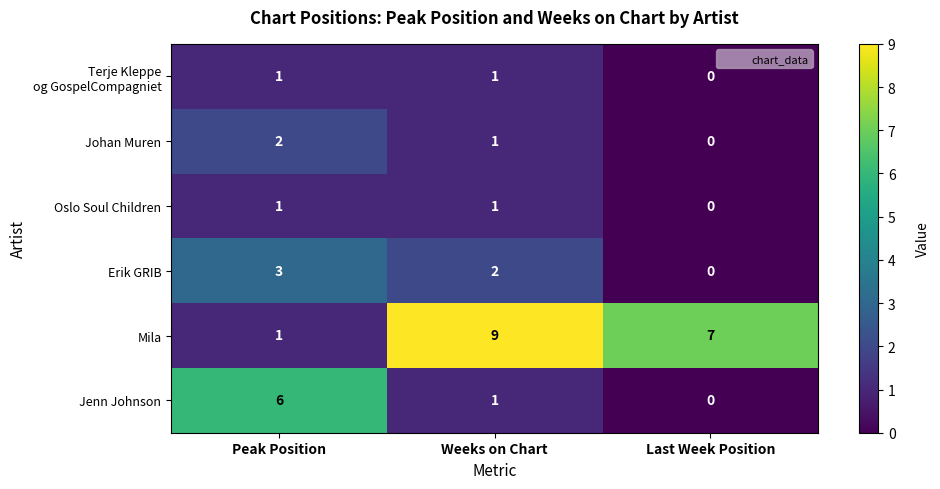

At which label is Johan Muren closest to 1?

Weeks on Chart